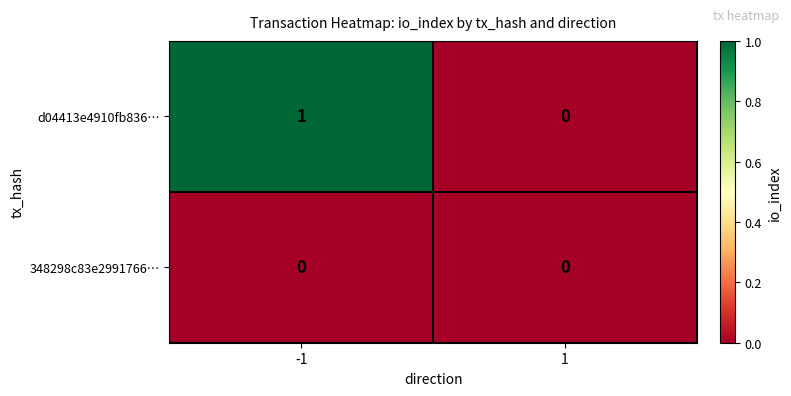

List the series in order of their overall mean, highest first.

d04413e4910fb836…, 348298c83e2991766…